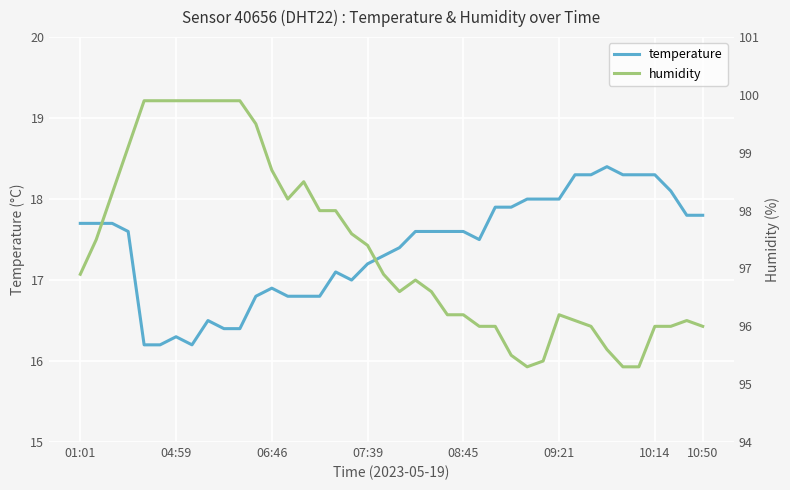

True or false: humidity and temperature intersect in this chart.

False